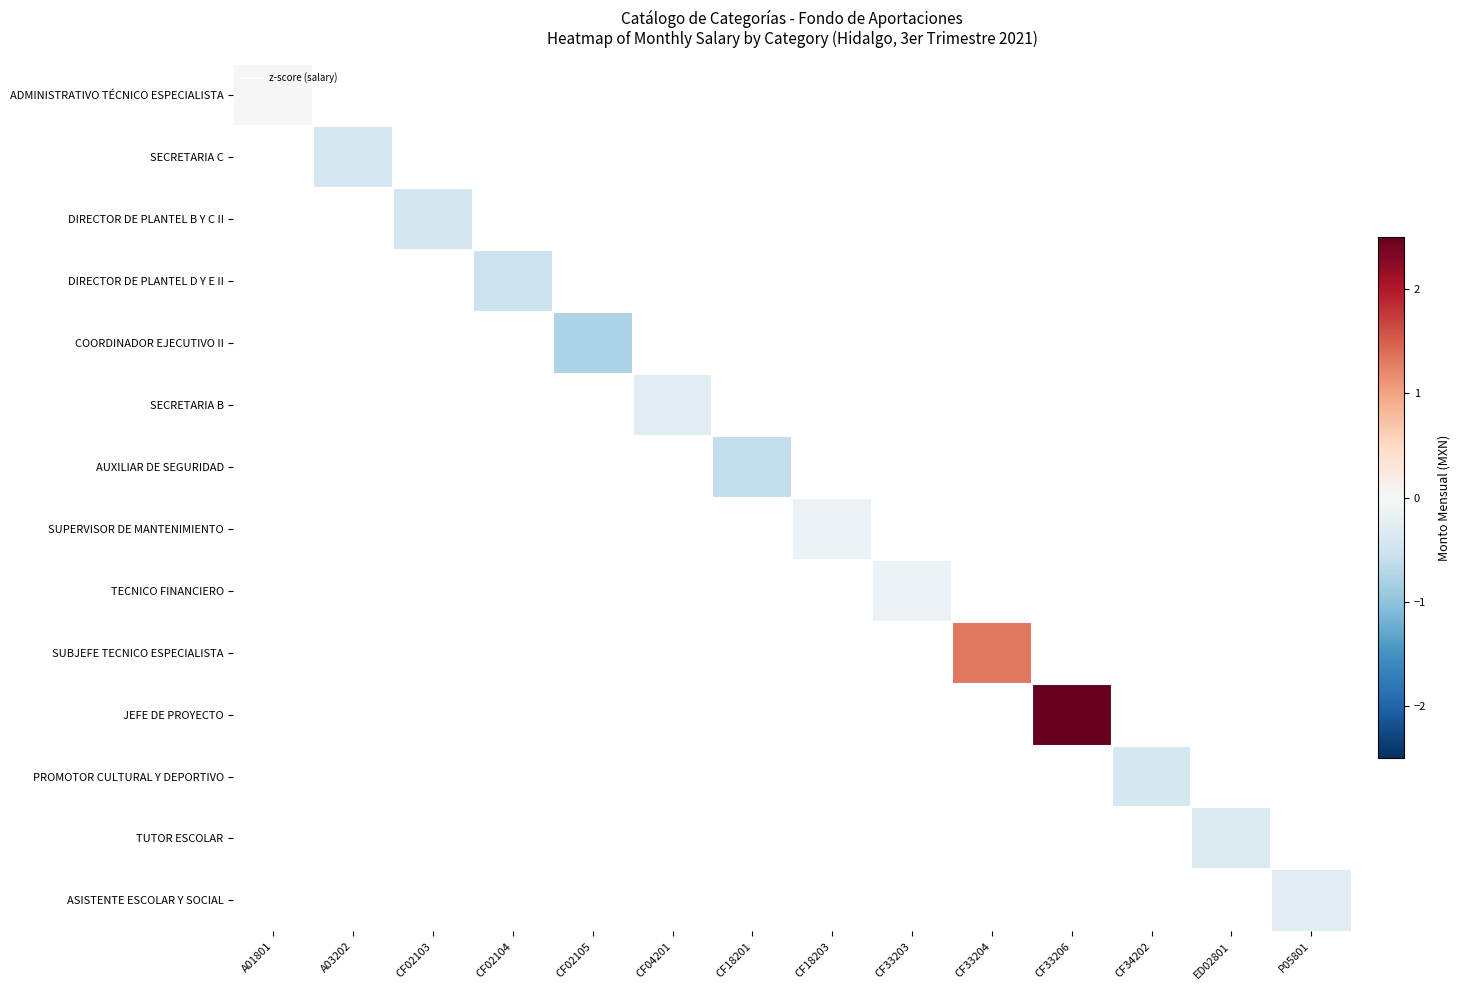

Is the value of ADMINISTRATIVO TÉCNICO ESPECIALISTA at CF33204 greater than the value of AUXILIAR DE SEGURIDAD at CF18203?

No